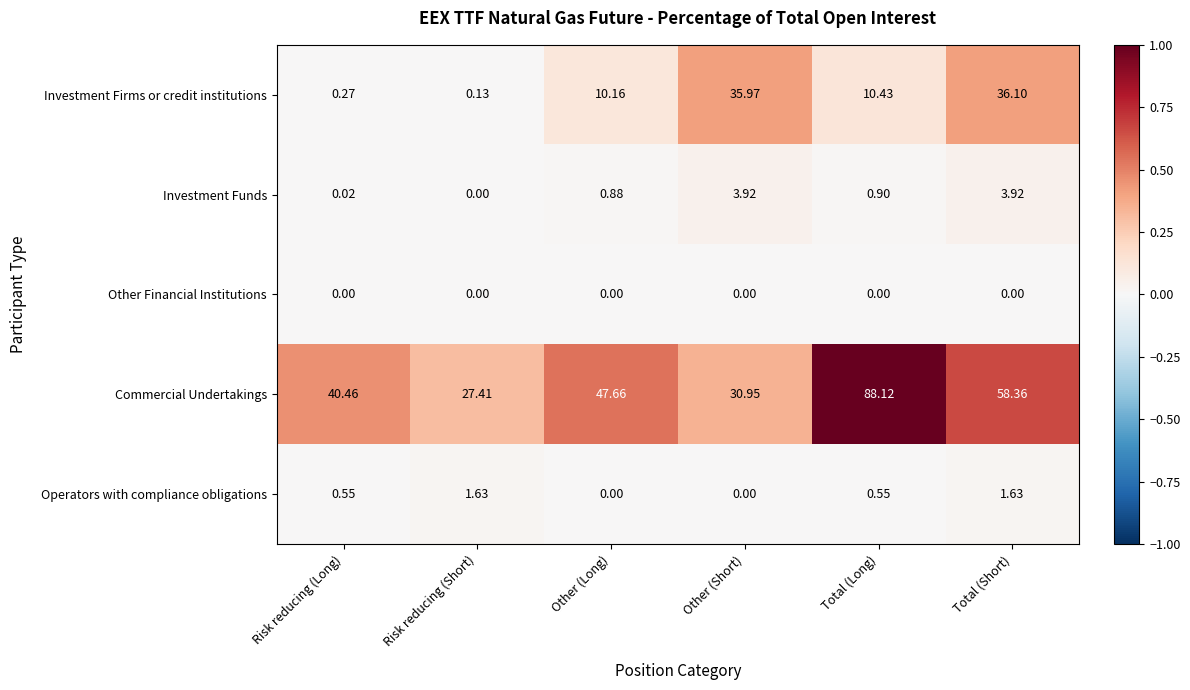

At which category does the chart reach its peak across all series?

Total (Long)